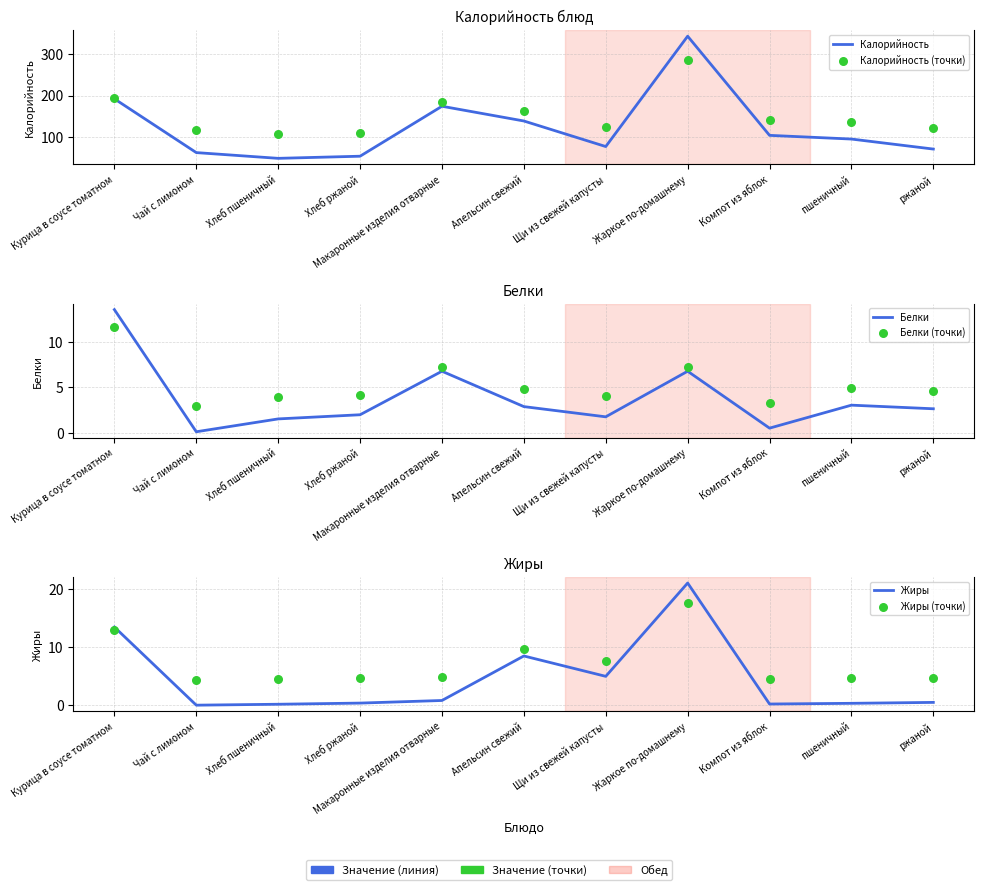

Is the value of Жиры at Чай с лимоном greater than the value of Калорийность at ржаной?

No